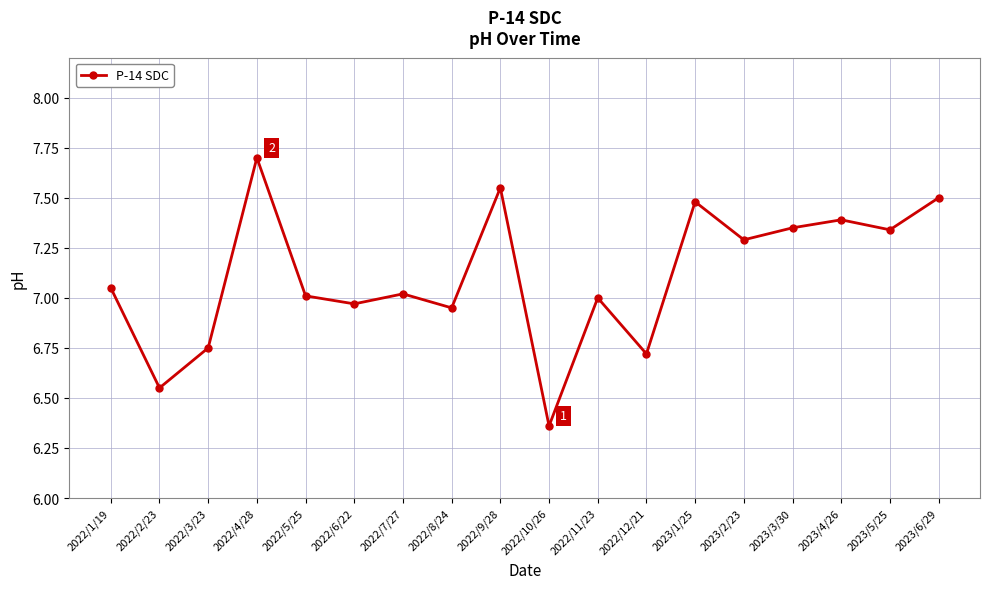

Read the value at 2022/4/28.

7.7